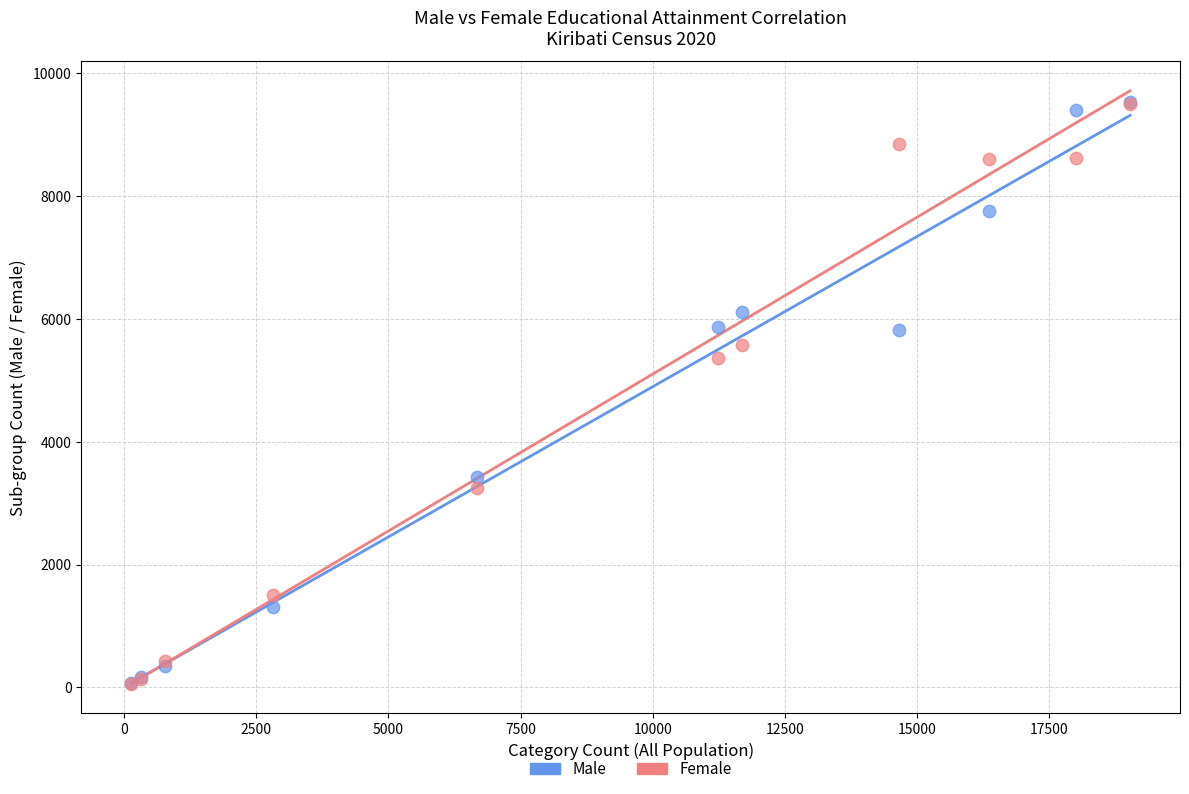

Across all series, what Y value is closest to 4794?

5356